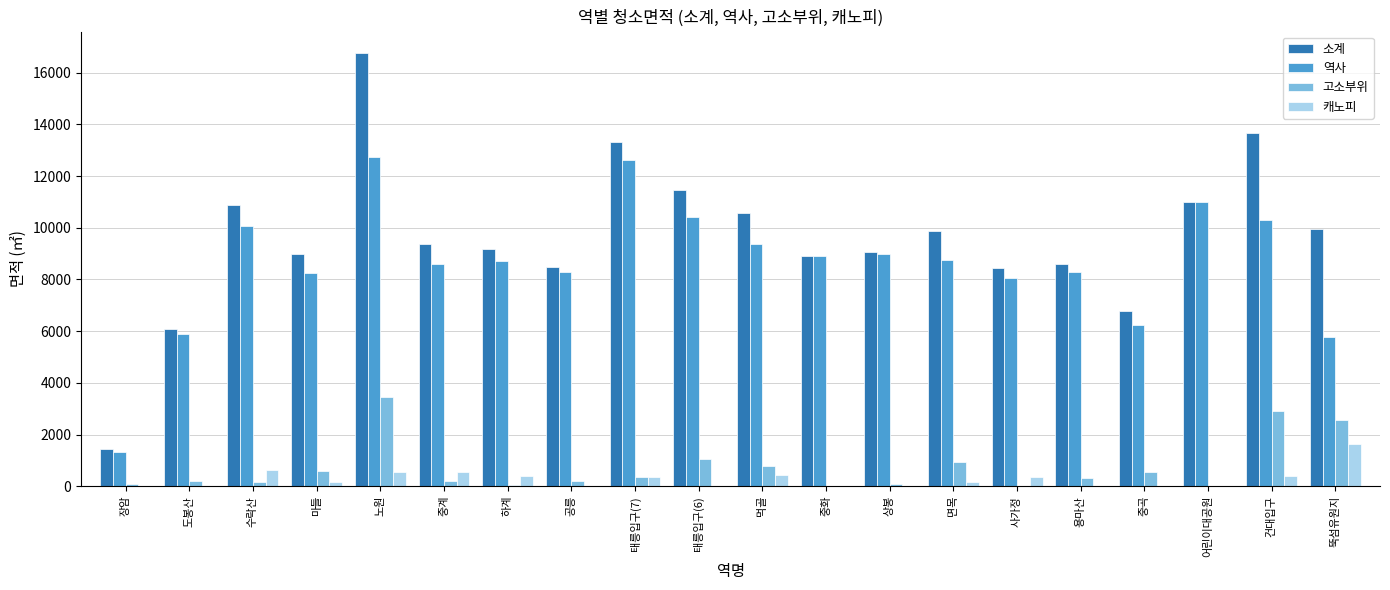

What is the maximum value shown in the chart?

16758.1